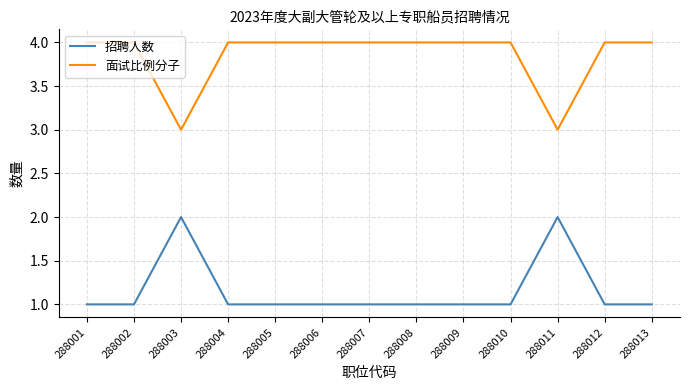

Reading right to left, extract all data points from this chart.

招聘人数: 1	1	2	1	1	1	1	1	1	1	2	1	1
面试比例分子: 4	4	3	4	4	4	4	4	4	4	3	4	4